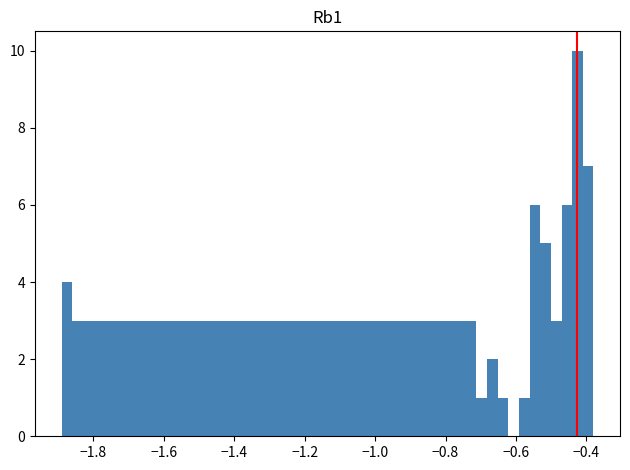

Read against the x-axis, roughly where is the centre of the tallest bar?

-0.42